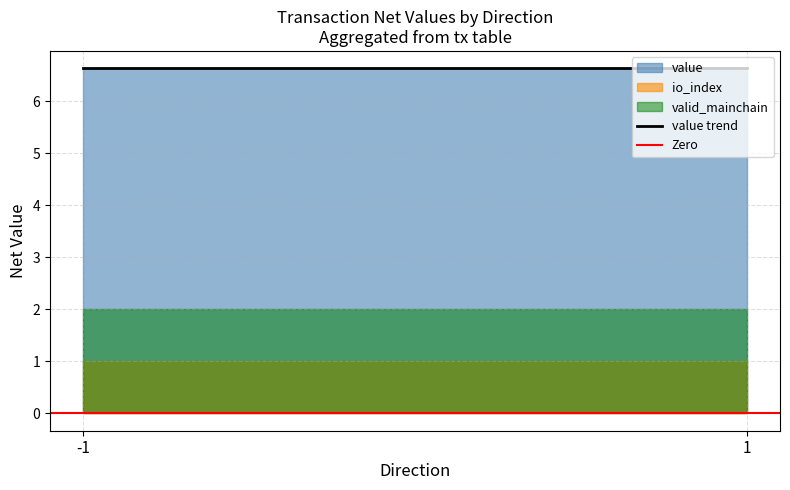

At which label does Zero reach its minimum?

-1